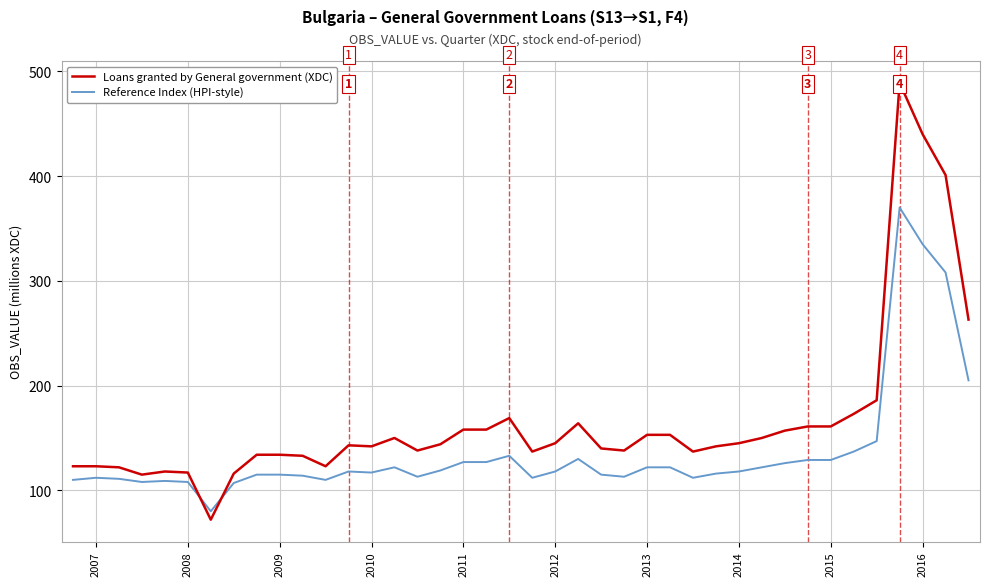

Does the chart have visible grid lines?

Yes